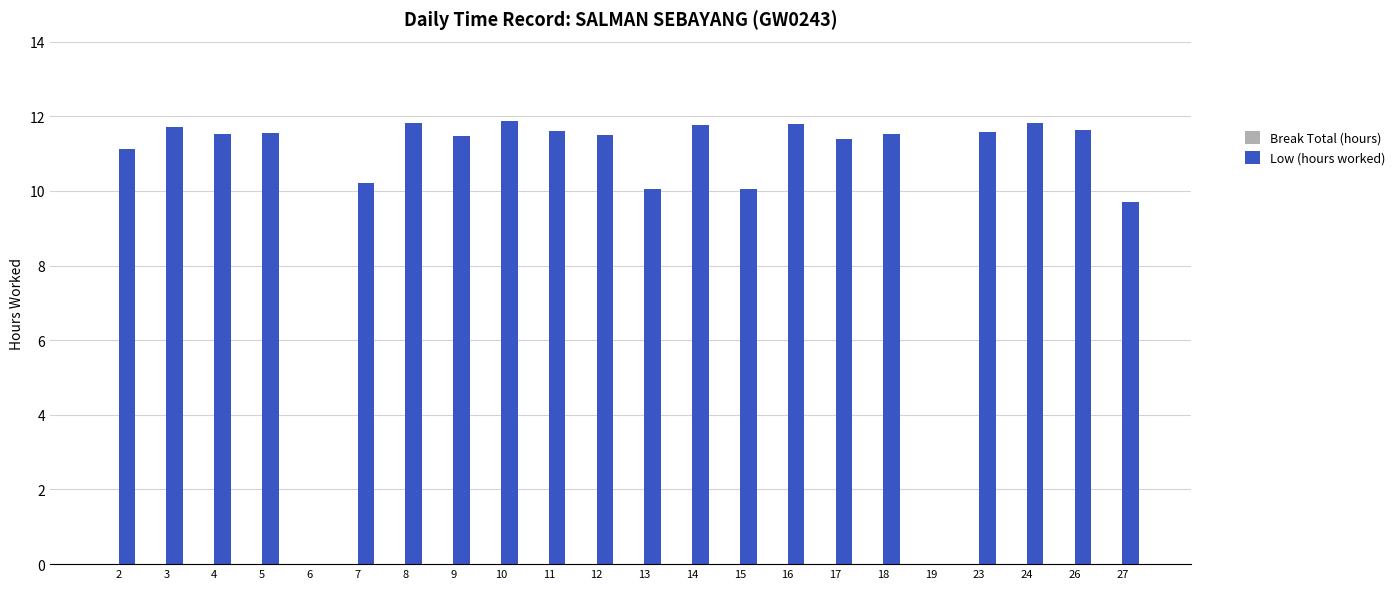

What is the greatest value displayed?

11.9